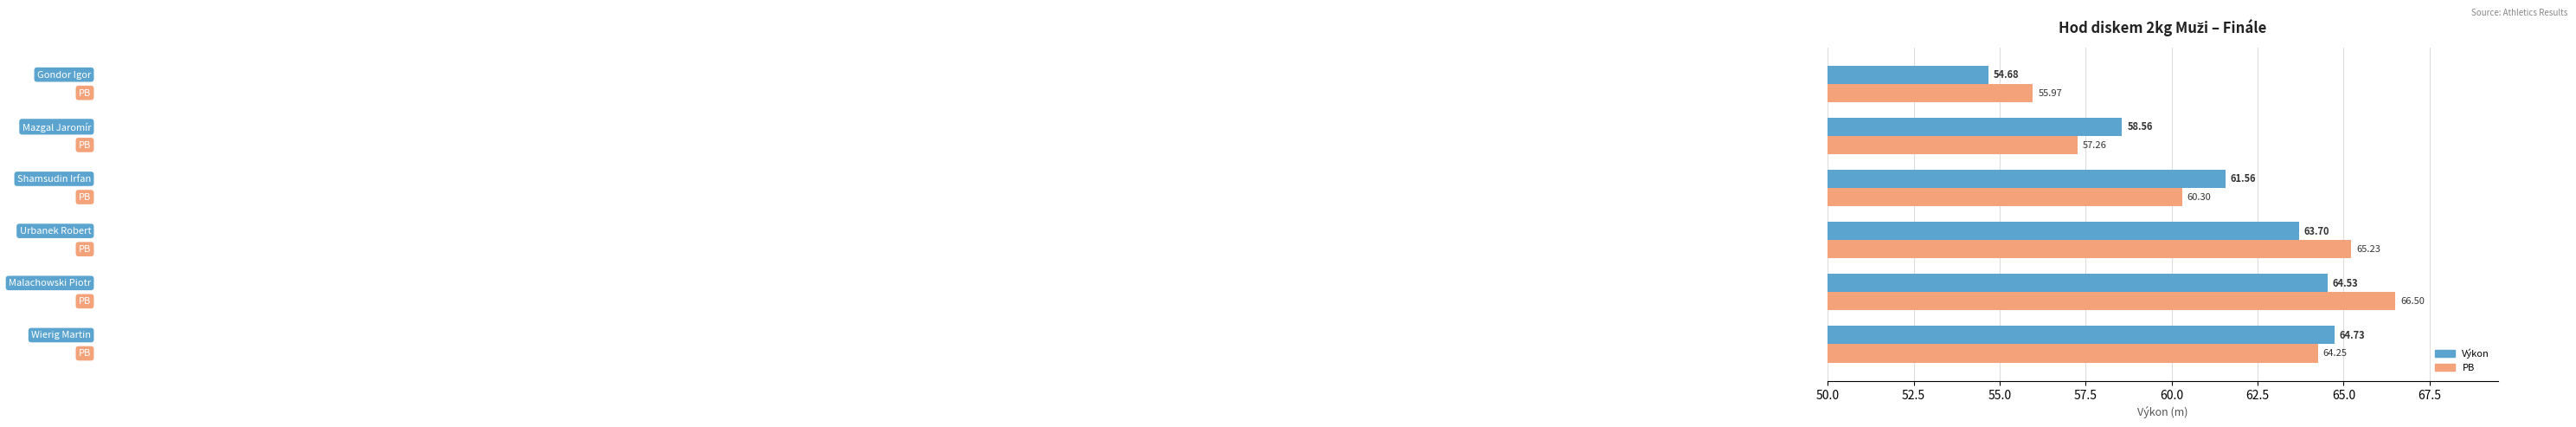

What is the smallest value displayed?

54.7